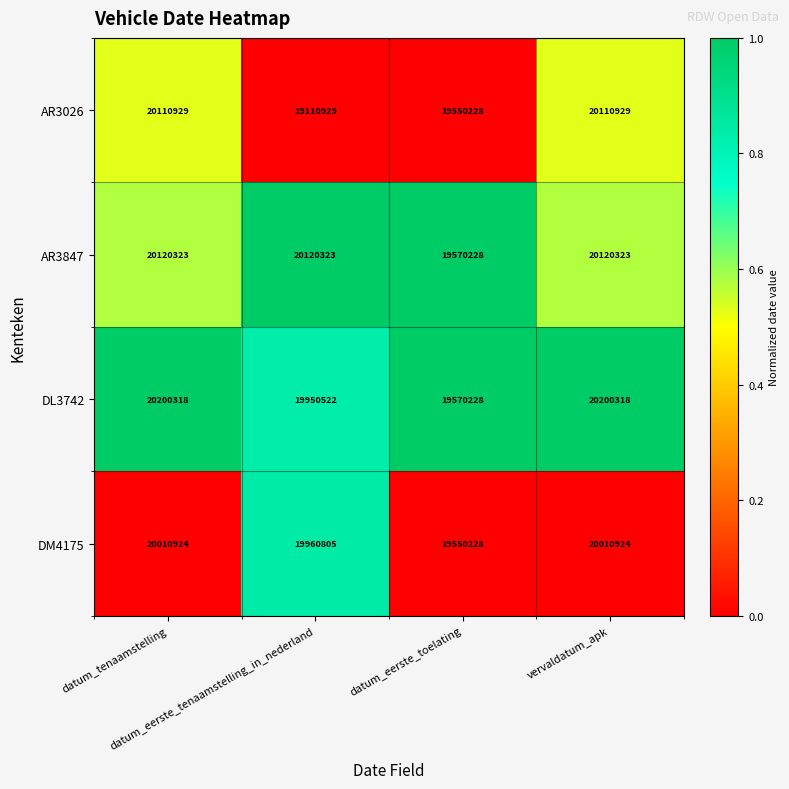

List the series in order of their peak value, highest first.

DL3742, AR3847, AR3026, DM4175